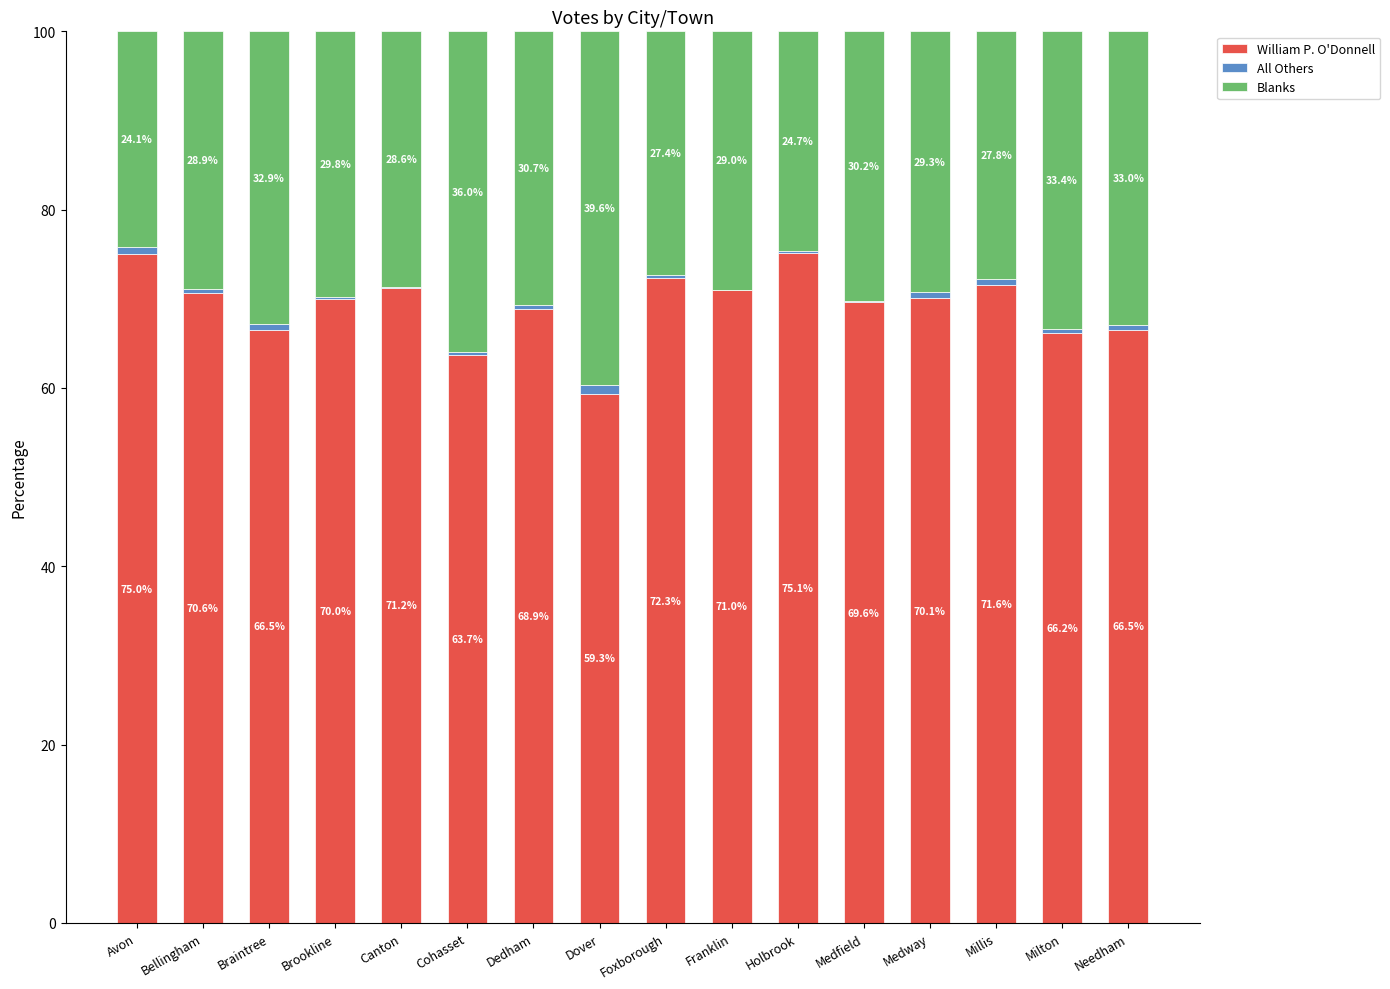

What is the highest value of the William P. O'Donnell series?

75.1